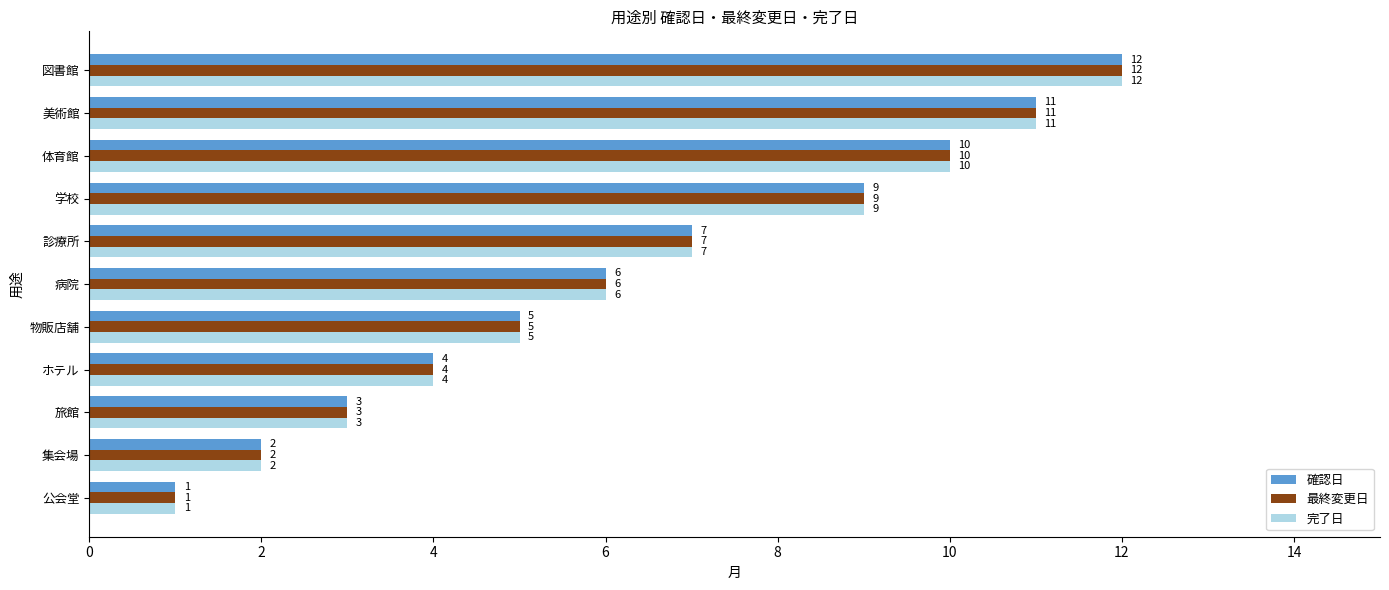

List the labels in order of 最終変更日 value, largest first.

図書館, 美術館, 体育館, 学校, 診療所, 病院, 物販店舗, ホテル, 旅館, 集会場, 公会堂